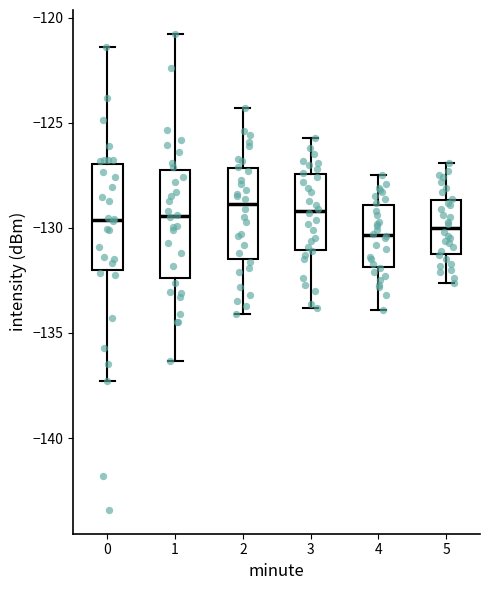

Where does the median line of the box at x = 3 sit on the y-axis? The values are not printed on the chart, so give them approximately, as read against the axis.

-129.0